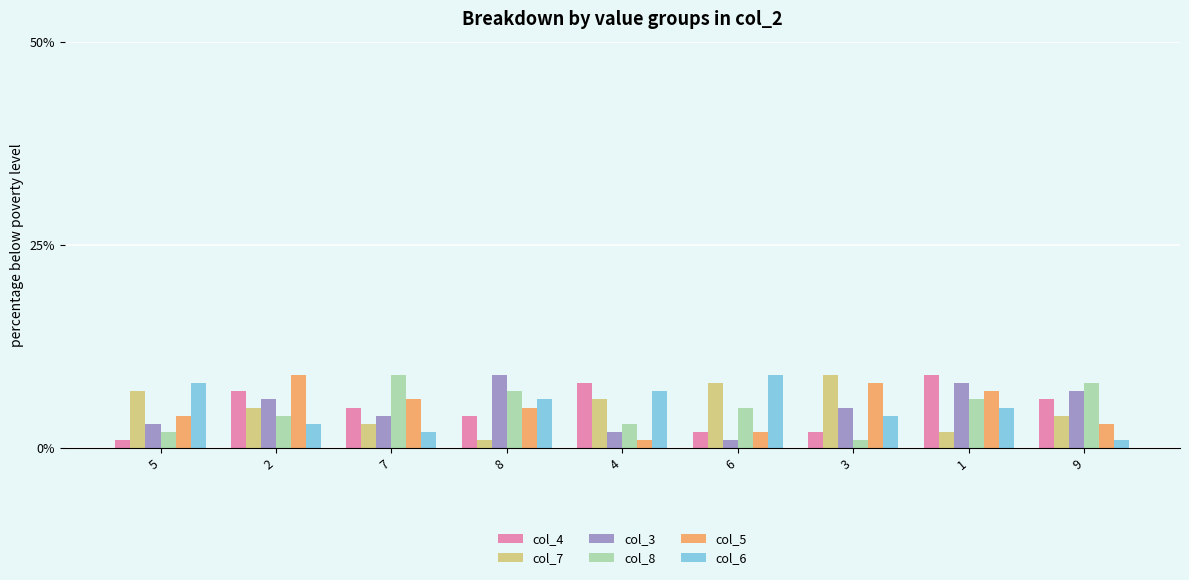

Does the chart contain any negative values?

No